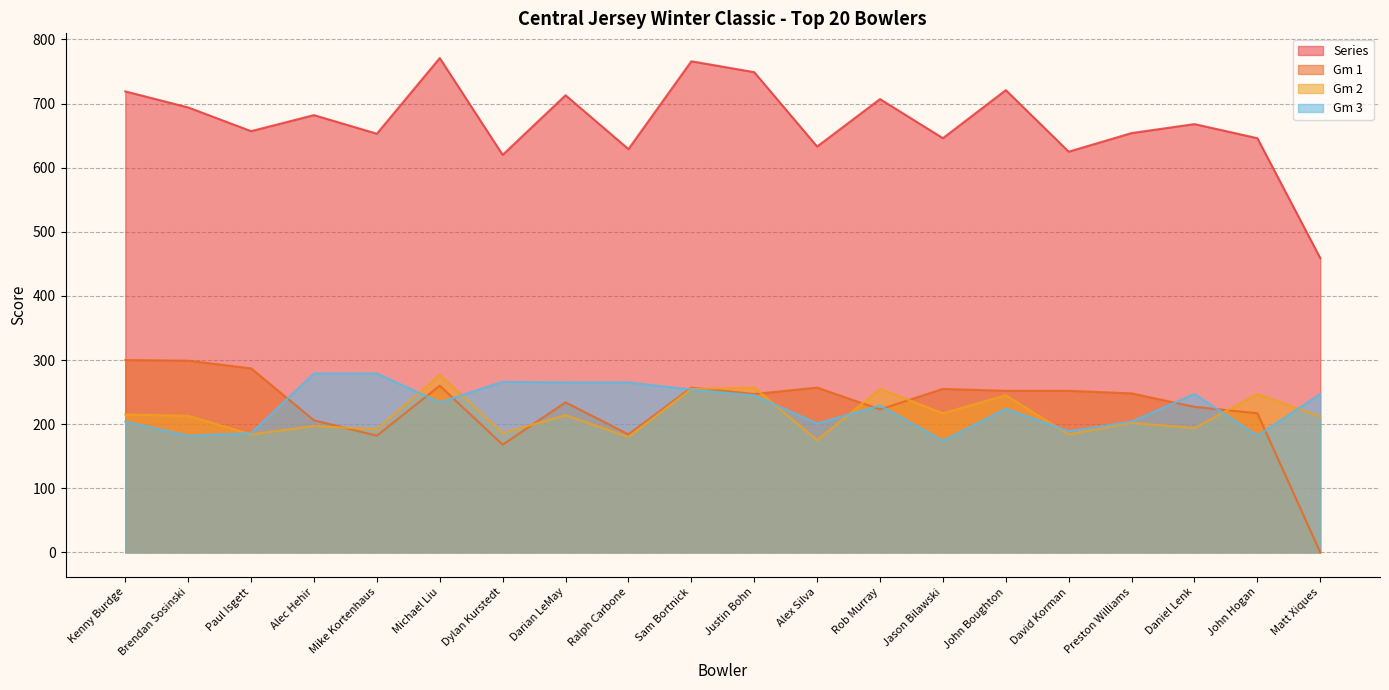

What is the value of the Series point at the 15th from the left?

721